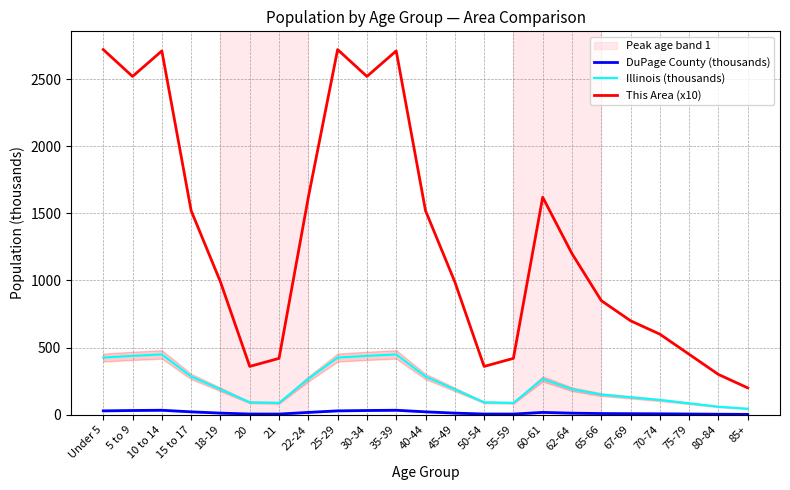

At which category is the sum across all series the highest?

10 to 14